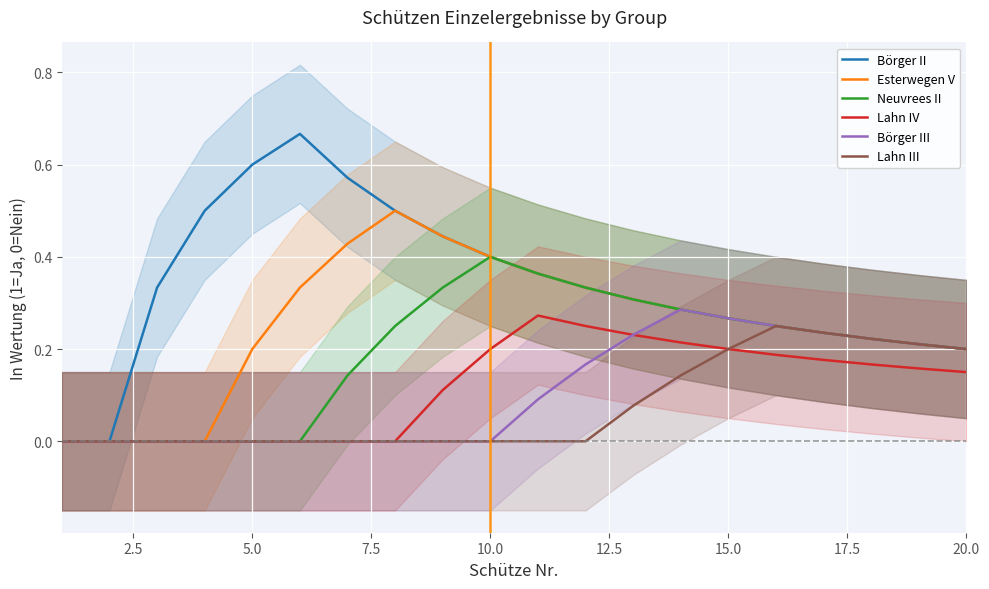

True or false: Lahn IV and Neuvrees II cross at least once.

False